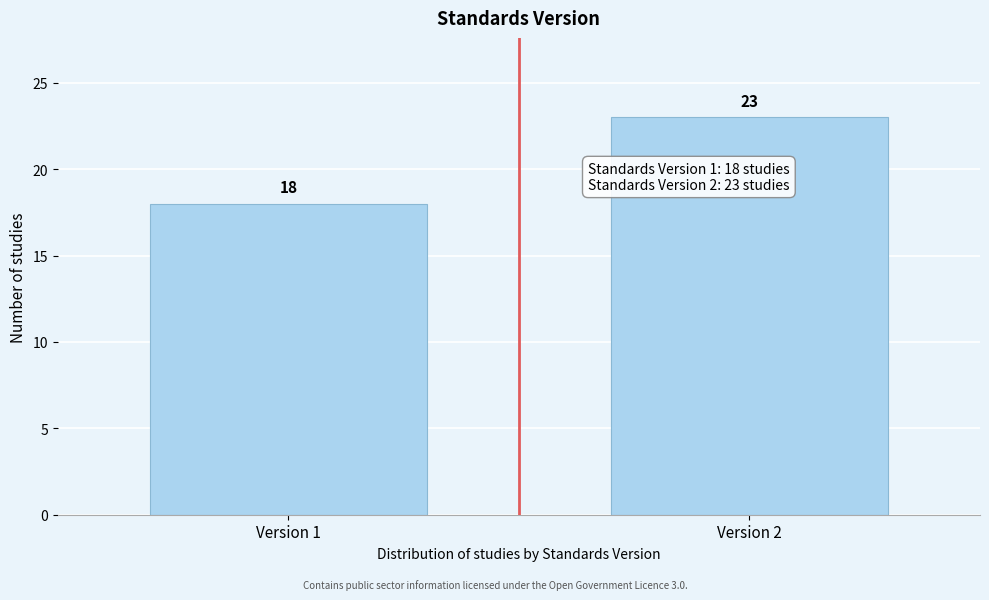

Reading right to left, list all the values displayed in this chart.

Version 2=23	Version 1=18